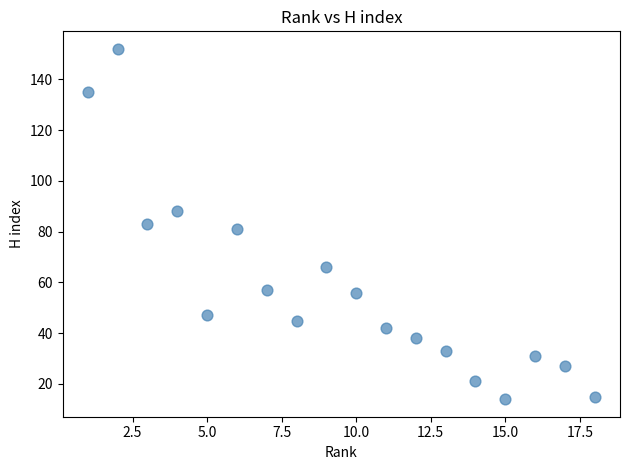

What is the range of Y values (max minus min)?

138